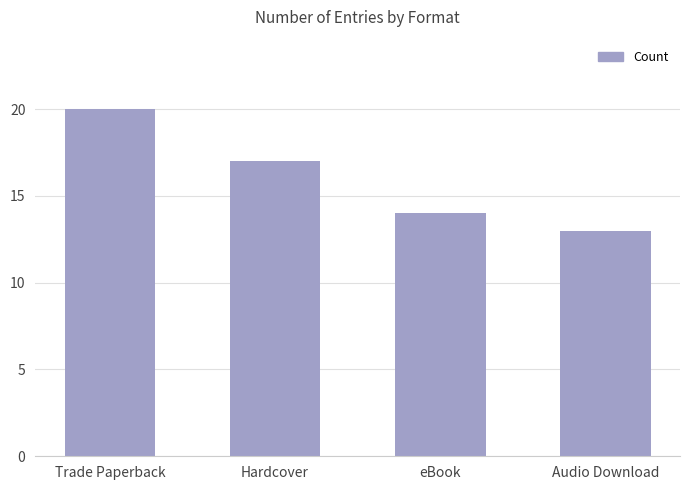

What is the minimum value shown in the chart?

13